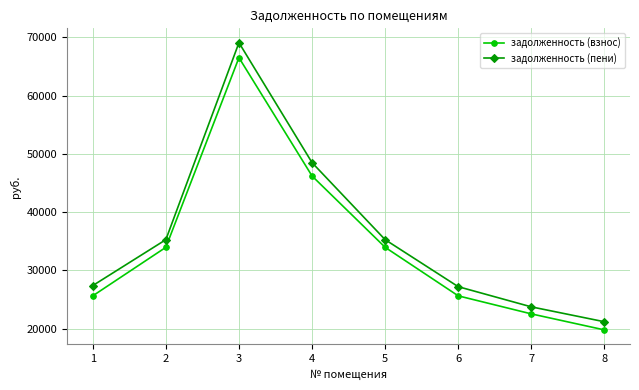

What is the spread (max minus min) of values at 2?

1312.8